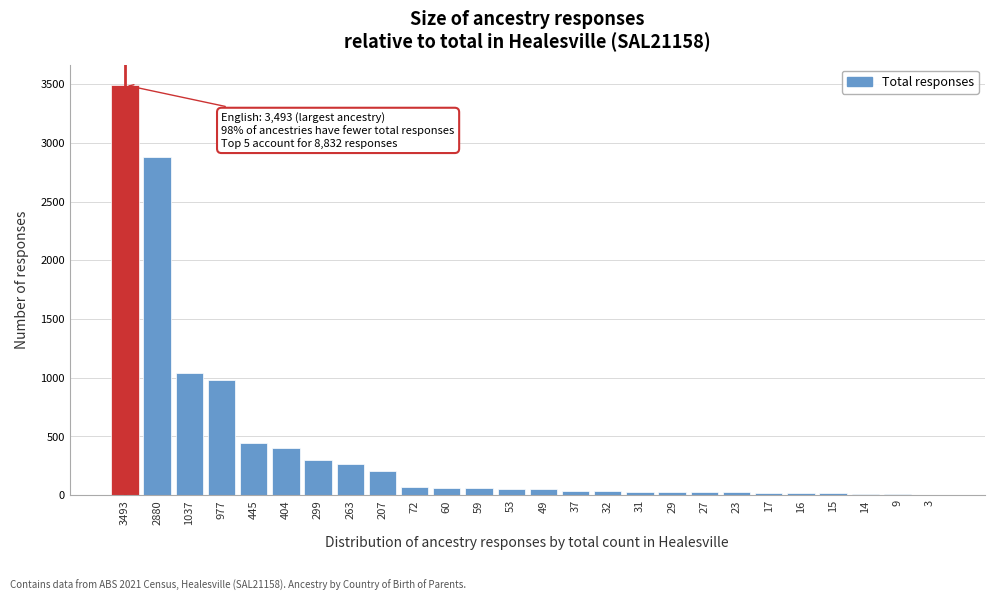

Is it true that the value at 299 is 173?

False